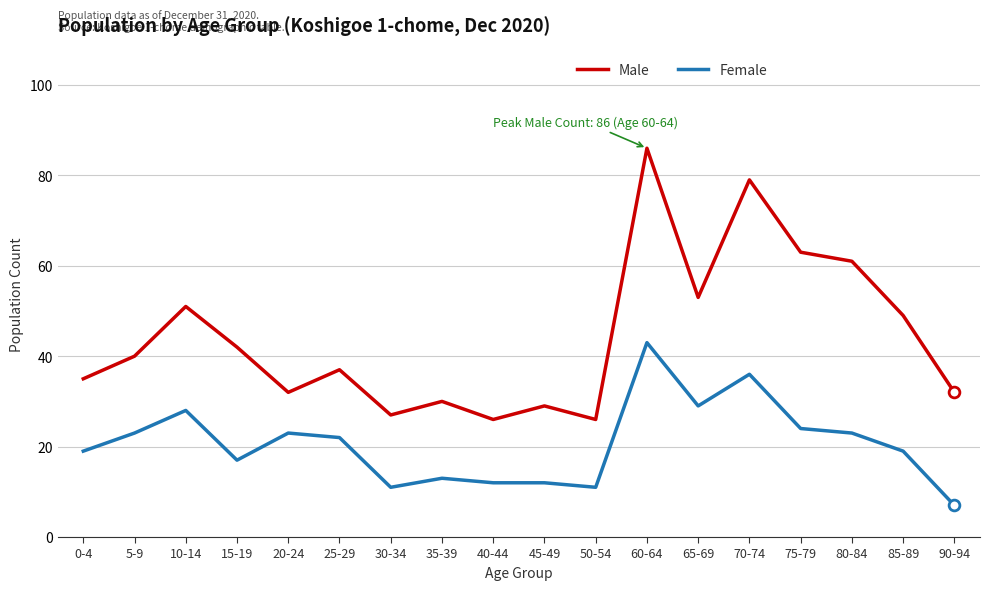

Which series has the largest total across all categories?

Male